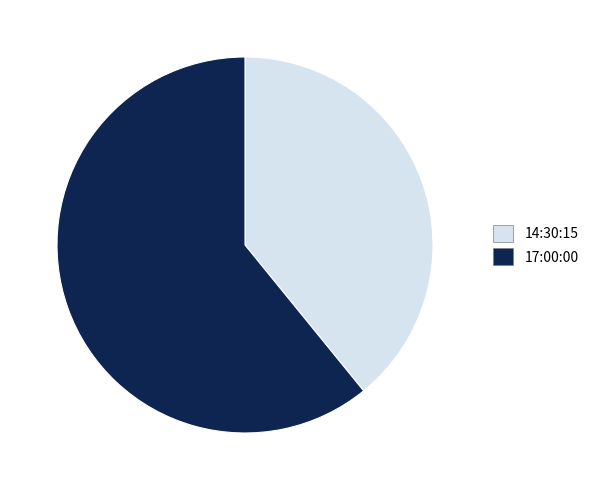

Rank the categories by value from lowest to highest.

14:30:15, 17:00:00